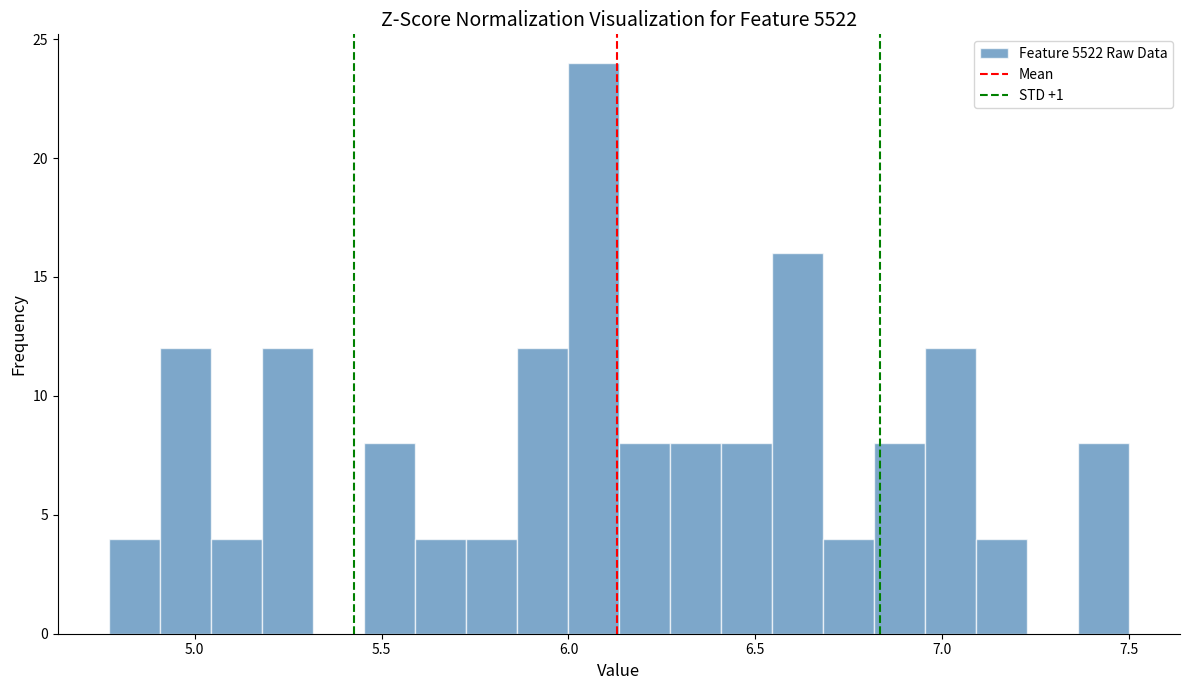

Read against the x-axis, roughly where is the centre of the tallest bar?

6.05